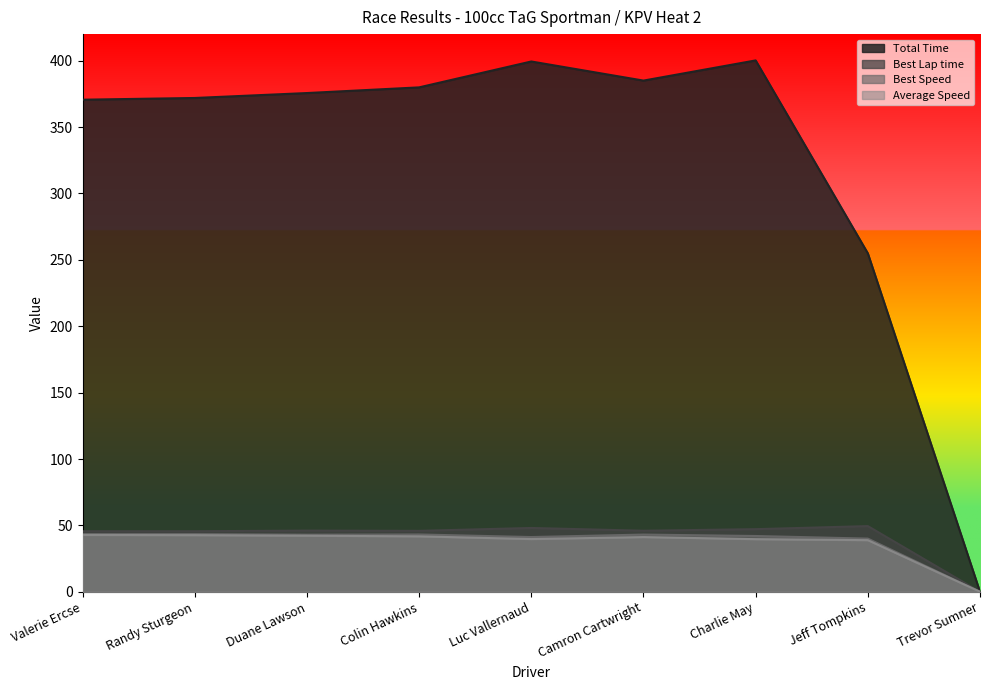

At which label does Total Time reach its minimum?

Trevor Sumner